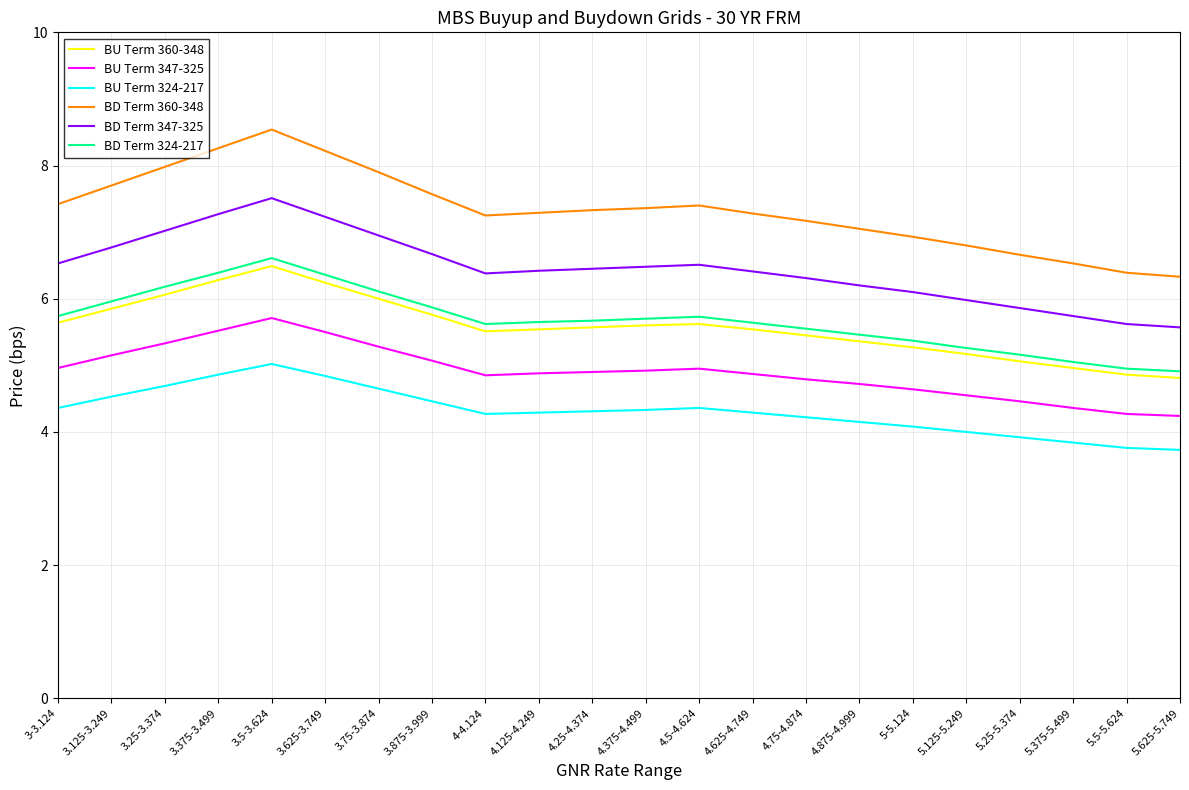

What is the highest value of the BD Term 360-348 series?

8.5